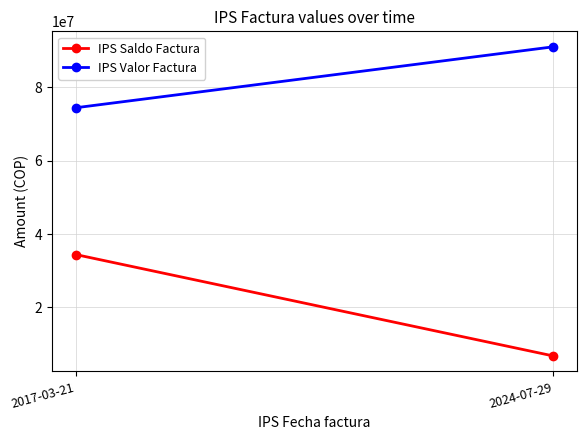

Rank the series at 2024-07-29 from lowest to highest value.

IPS Saldo Factura, IPS Valor Factura